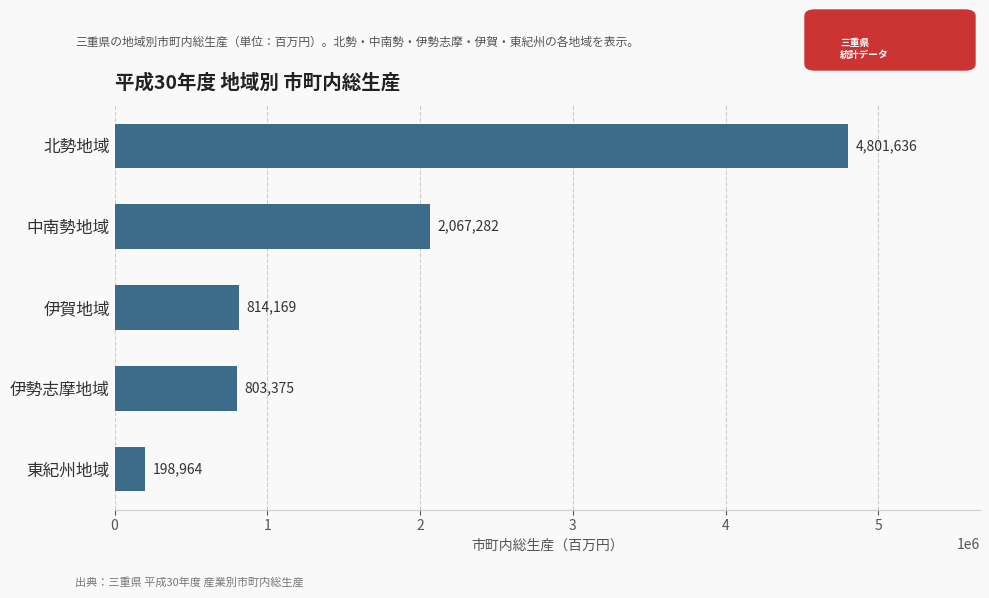

How many values are below 814169?

2